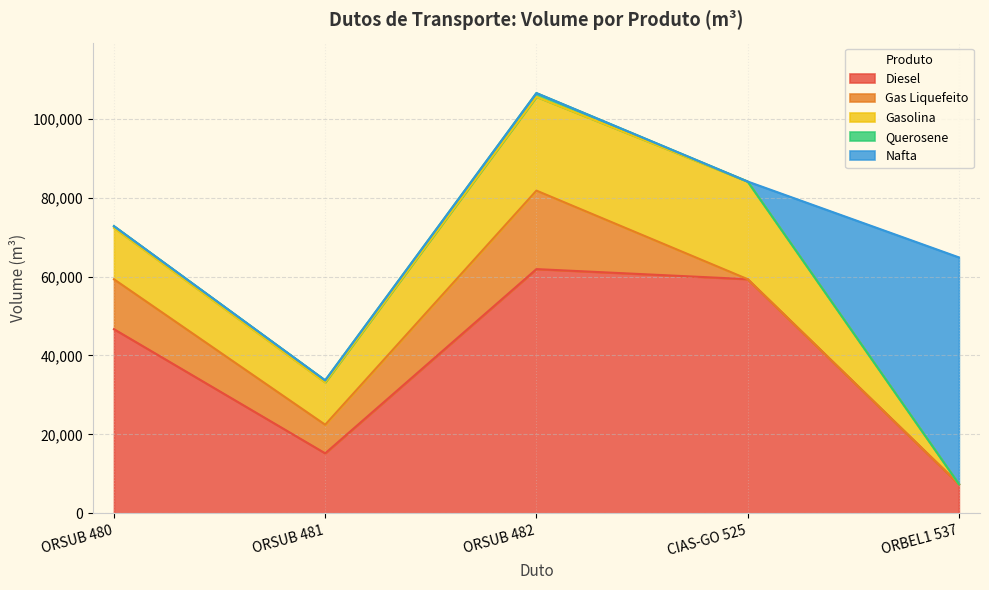

Which category has the highest value across all series?

ORSUB 482